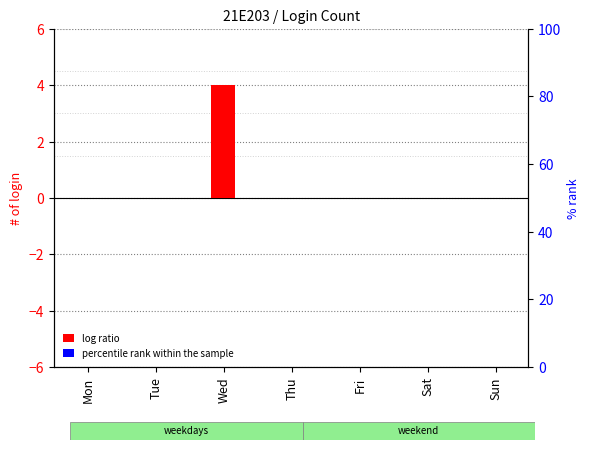

What are all the series names shown in the legend?

log ratio, percentile rank within the sample